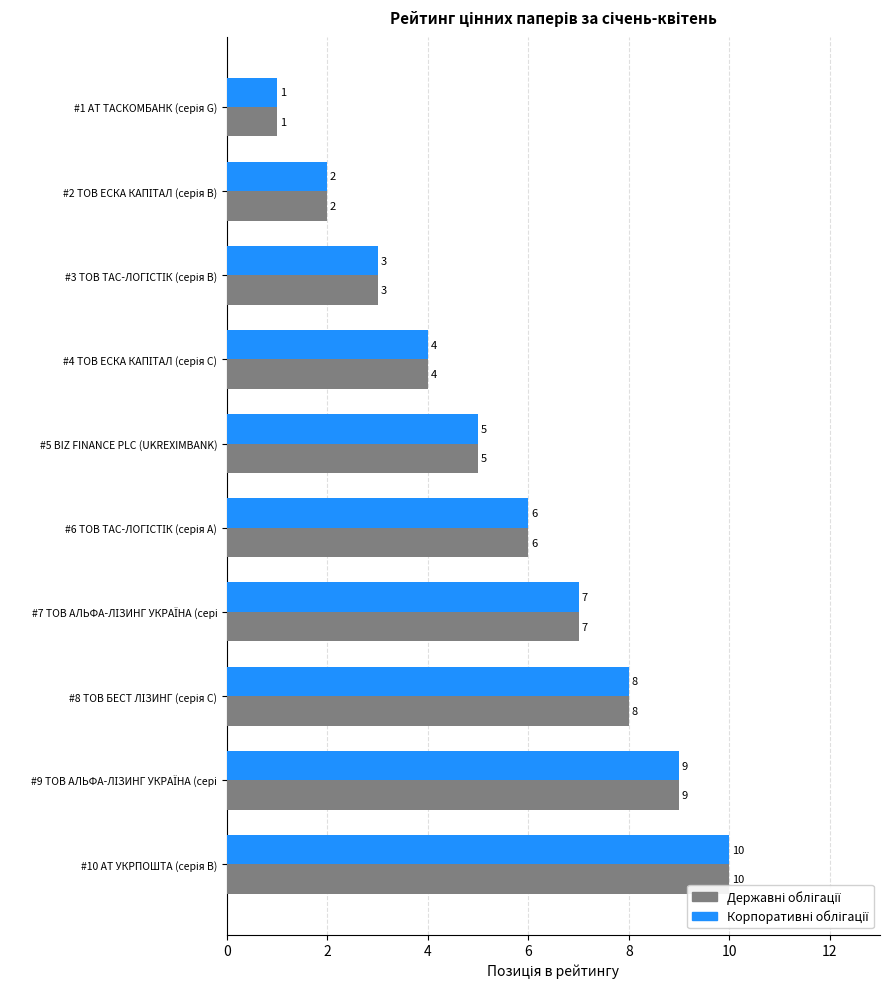

What is the greatest value displayed?

10